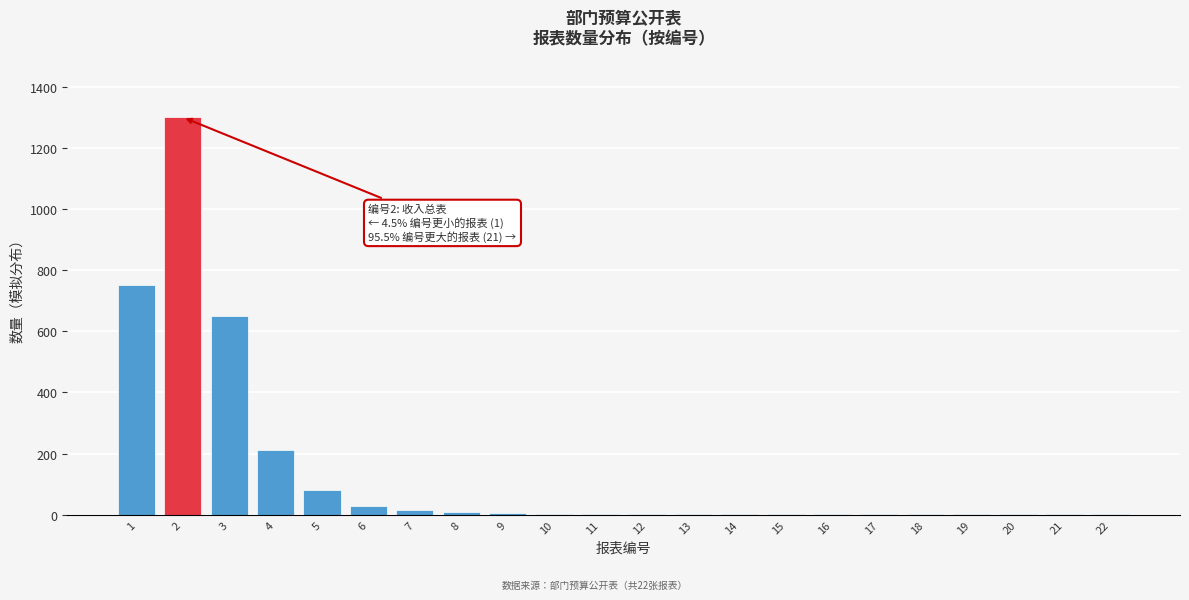

What is the sum of all values?

3063